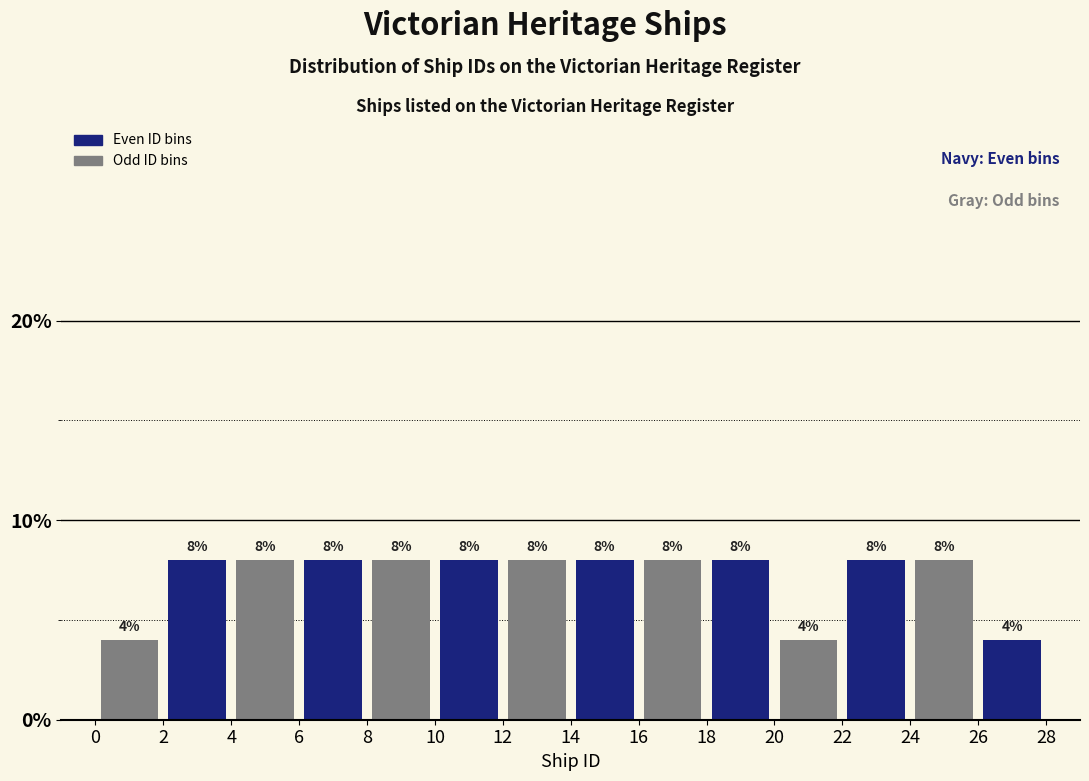

Reading left to right, transcribe this chart: for each bar, give the range it covers on the x-axis and its height.

0 to 2: 4
2 to 4: 8
4 to 6: 8
6 to 8: 8
8 to 10: 8
10 to 12: 8
12 to 14: 8
14 to 16: 8
16 to 18: 8
18 to 20: 8
20 to 22: 4
22 to 24: 8
24 to 26: 8
26 to 28: 4